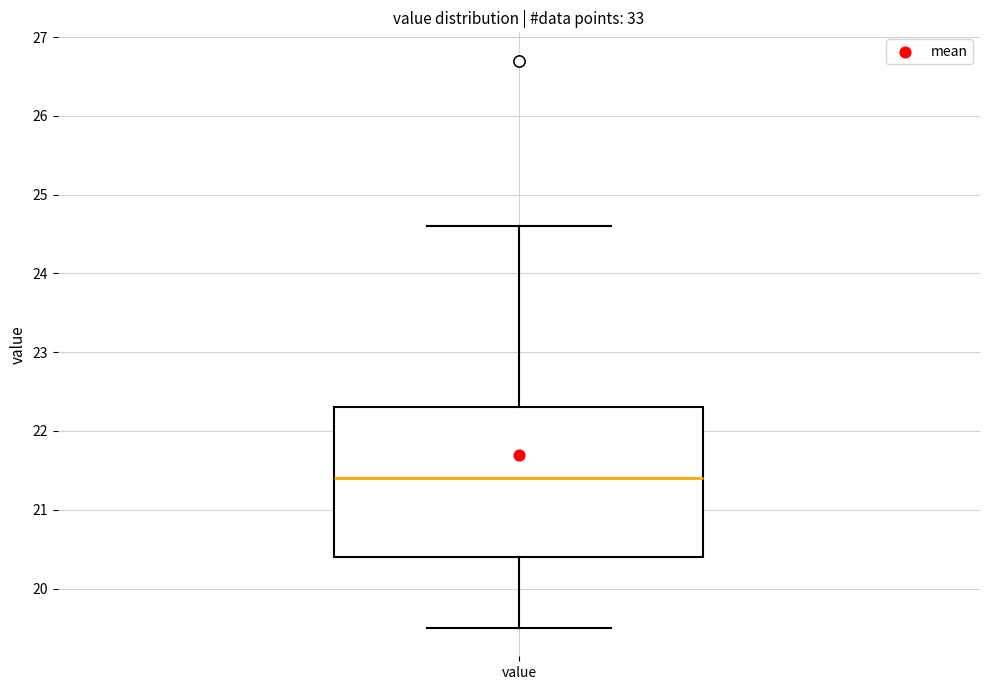

Transcribe this box plot: give where the median line is, the range the box spans, and where the two whiskers end, as read against the y-axis. The values are not printed on the chart, so give them approximately, as read against the axis.

median 21.4, box 20.4 to 22.3, whiskers 19.5 to 24.6